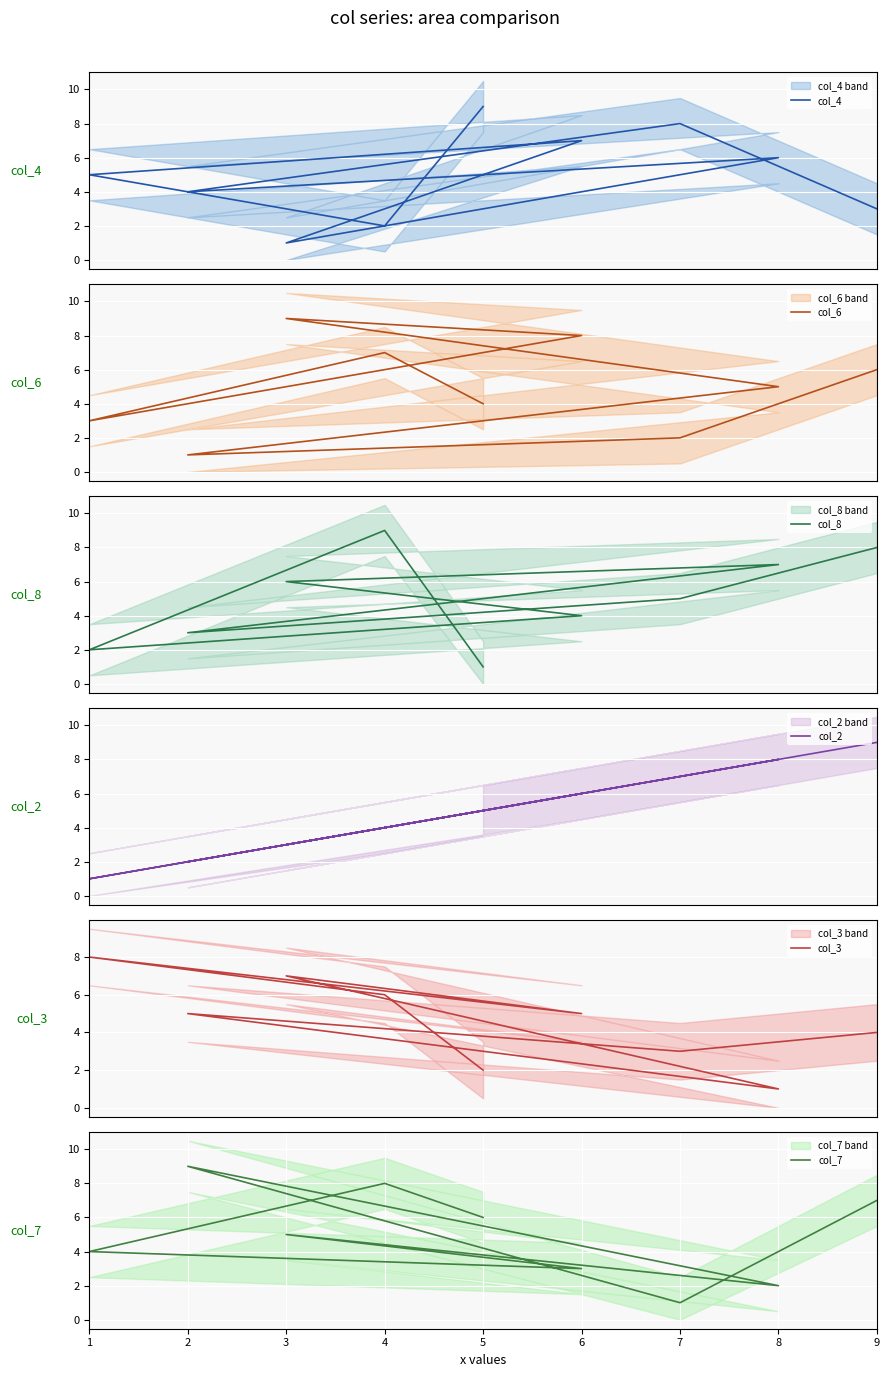

Between 8 and 9, which series saw the biggest shift?

col_7